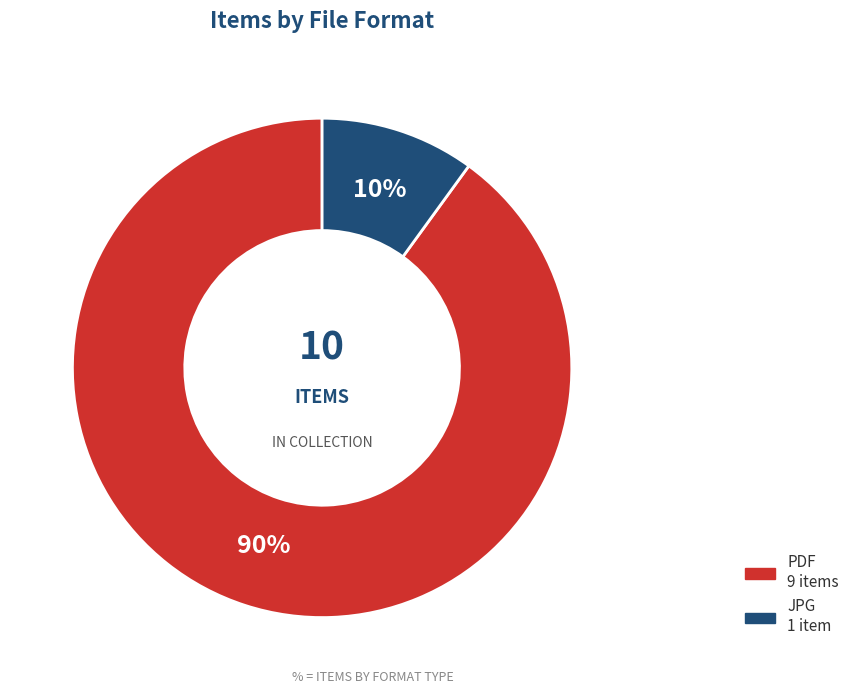

To the nearest percent, what is the average slice percentage?

50%